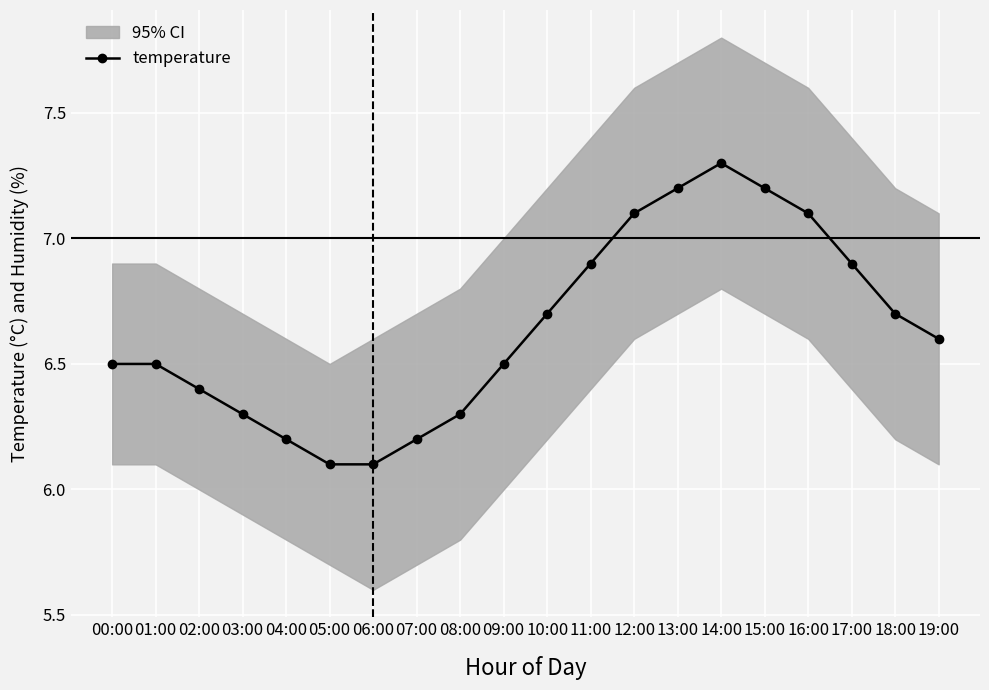

Reading left to right, transcribe all the data shown in this chart.

6.5	6.5	6.4	6.3	6.2	6.1	6.1	6.2	6.3	6.5	6.7	6.9	7.1	7.2	7.3	7.2	7.1	6.9	6.7	6.6